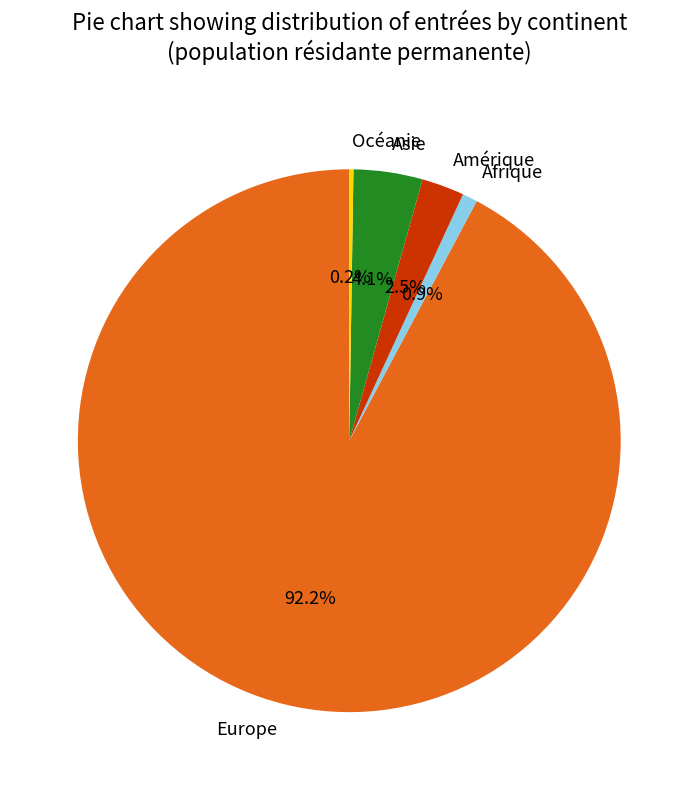

Which category has the biggest portion of the pie?

Europe